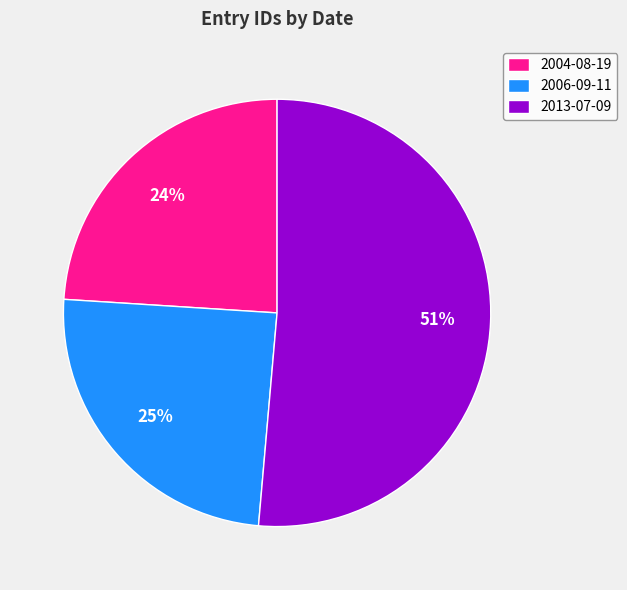

Which category has the smallest portion of the pie?

2004-08-19